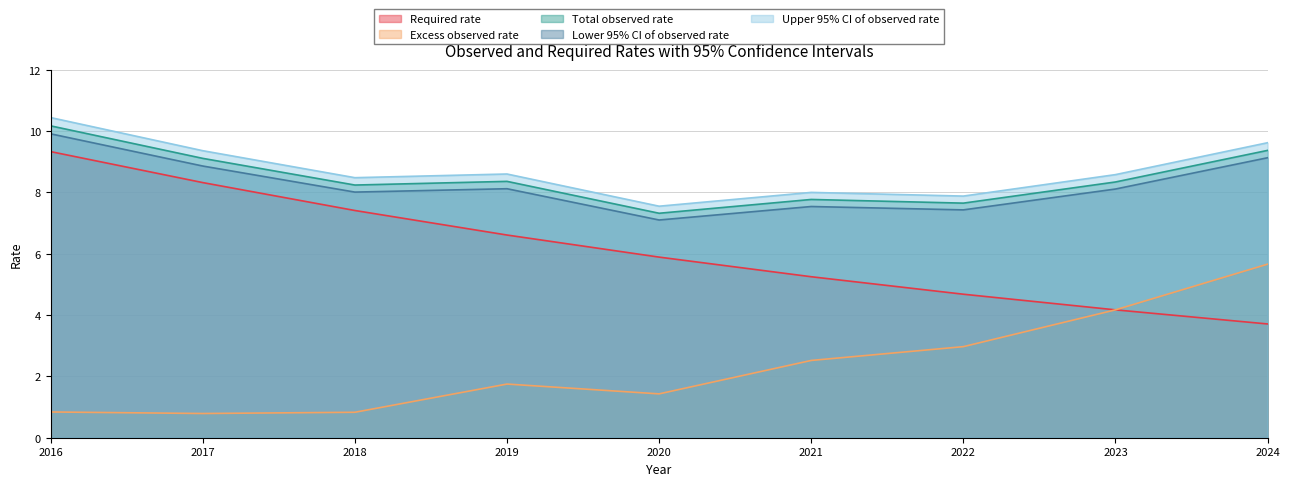

At which category is the sum across all series the highest?

2016